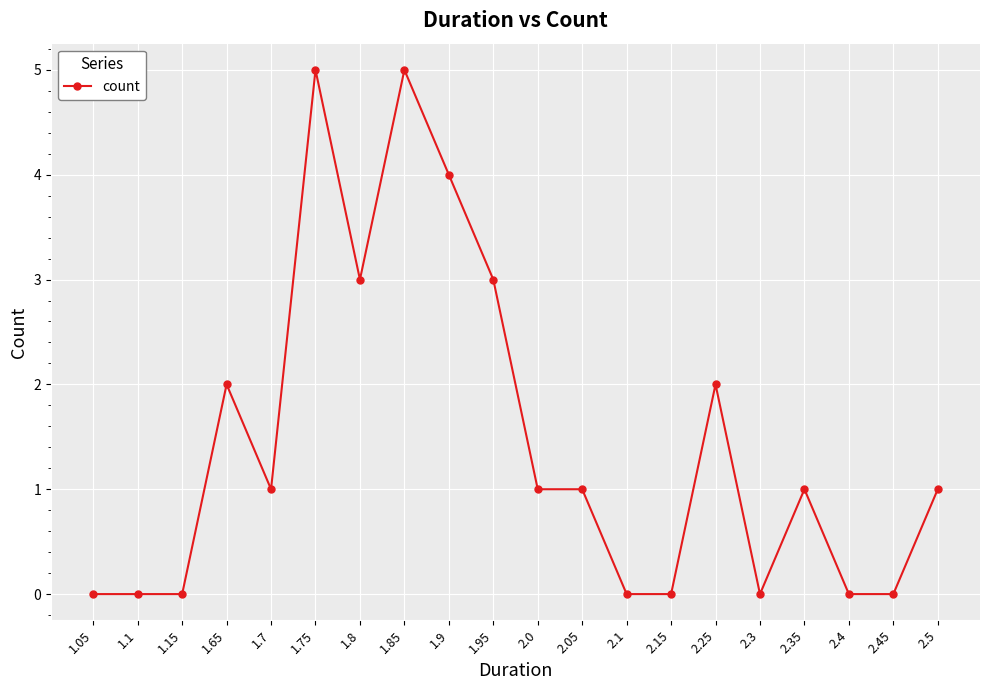

The value at 2.45 is 0. True or false?

True